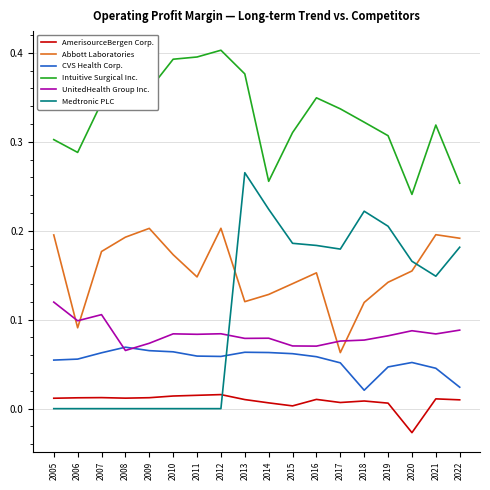

Which series ends up on top after the final intersection of Medtronic PLC and UnitedHealth Group Inc.?

Medtronic PLC